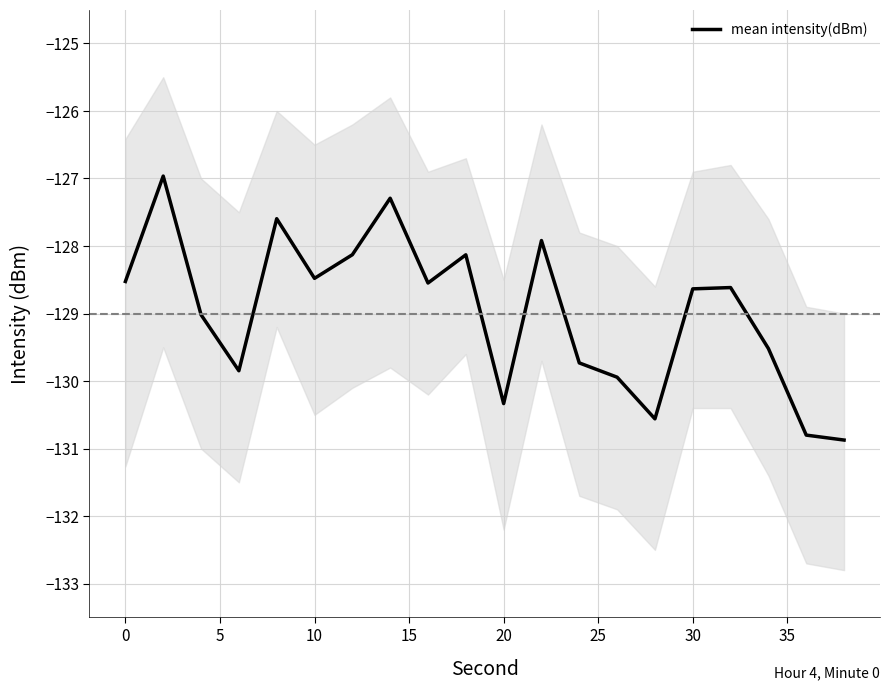

What is the minimum value for mean intensity(dBm)?

-130.9